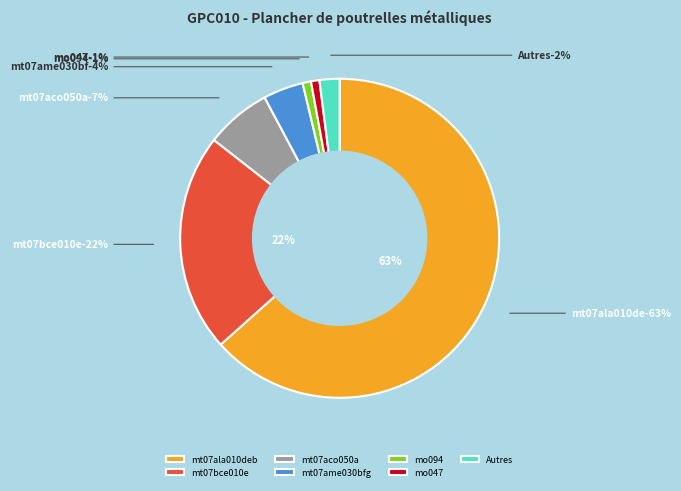

True or false: mt07aco050a accounts for 7% of the total.

True